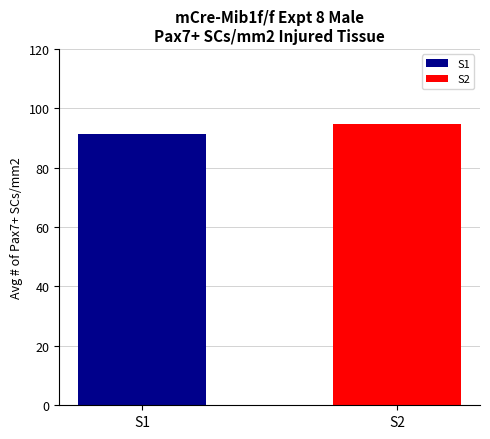

What is the greatest value displayed?

94.8